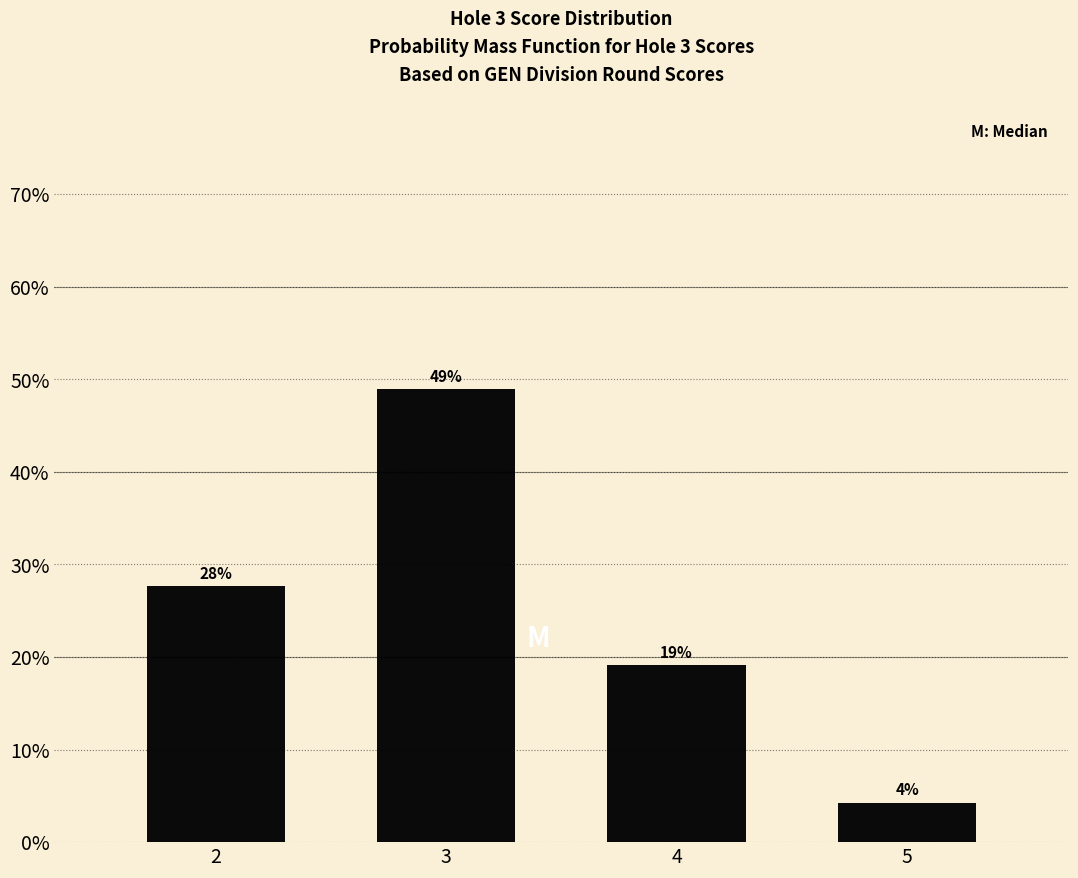

How many bars are there in total?

4